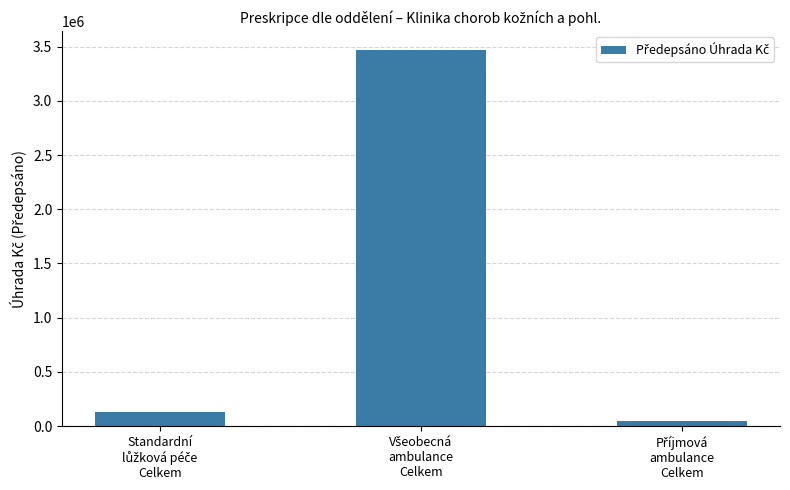

What is the difference between the maximum and minimum values?

3425451.3